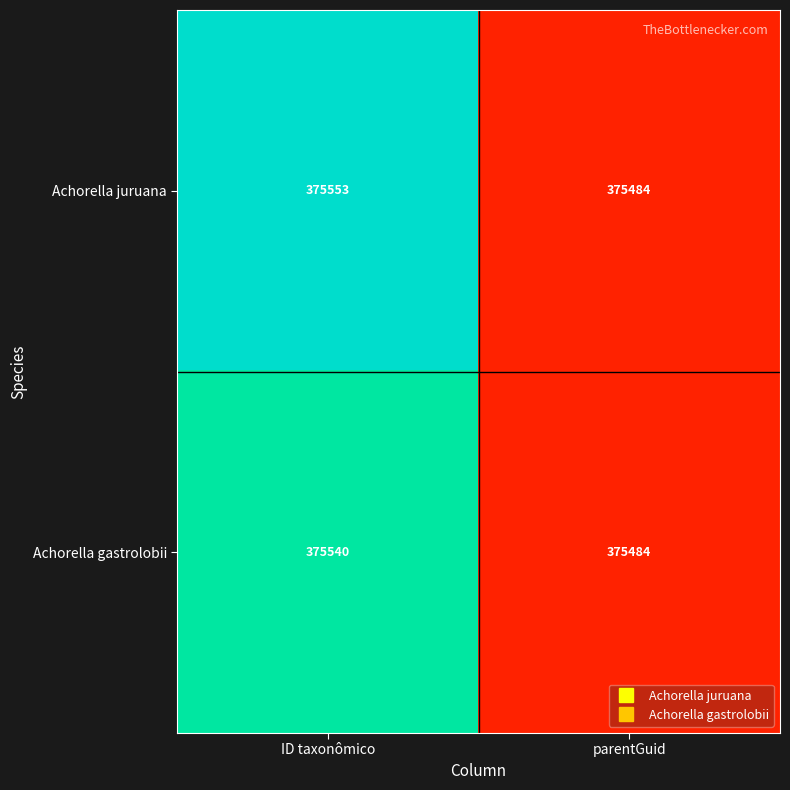

The value of Achorella juruana at ID taxonômico is 375553. True or false?

True